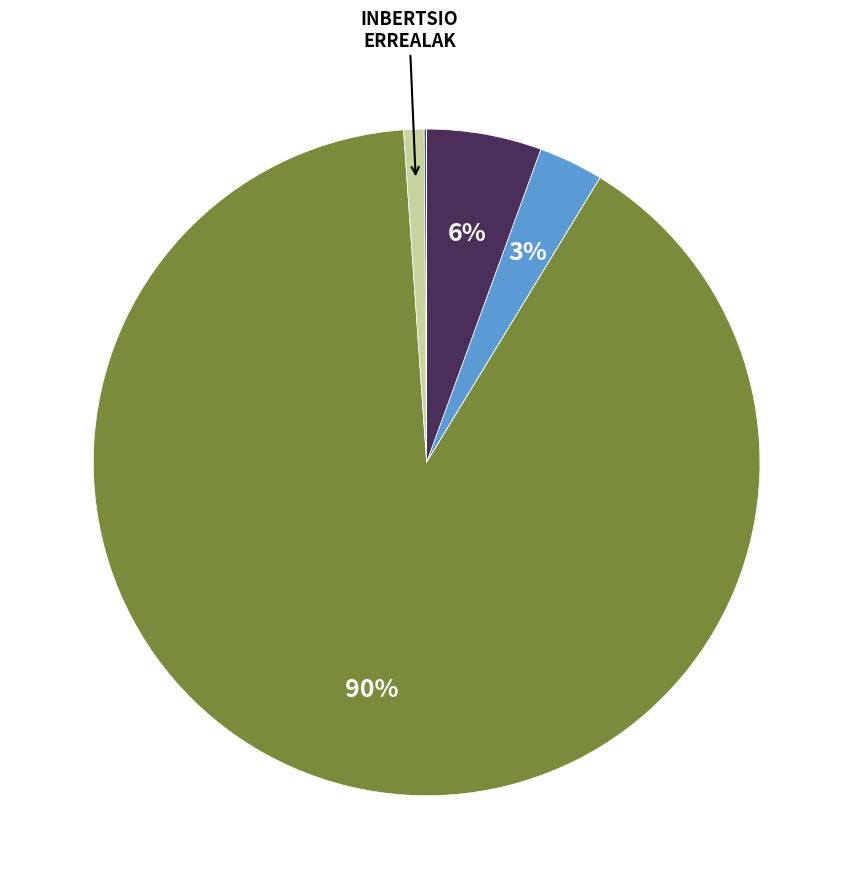

To the nearest percent, what is the average slice percentage?

14%